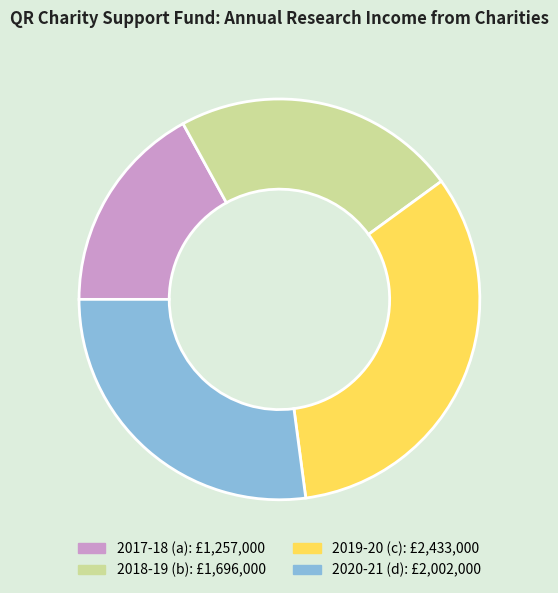

Is there any slice that represents more than half of the pie?

No